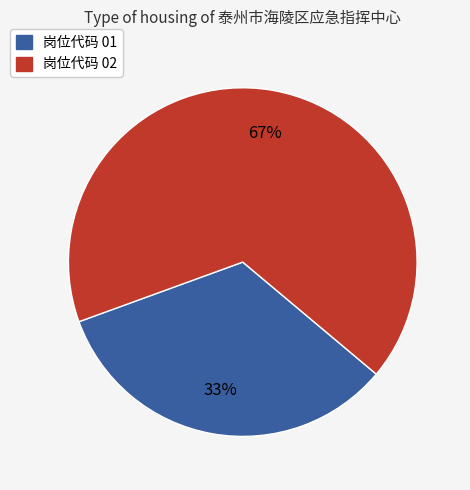

How many slices are in this pie chart?

2